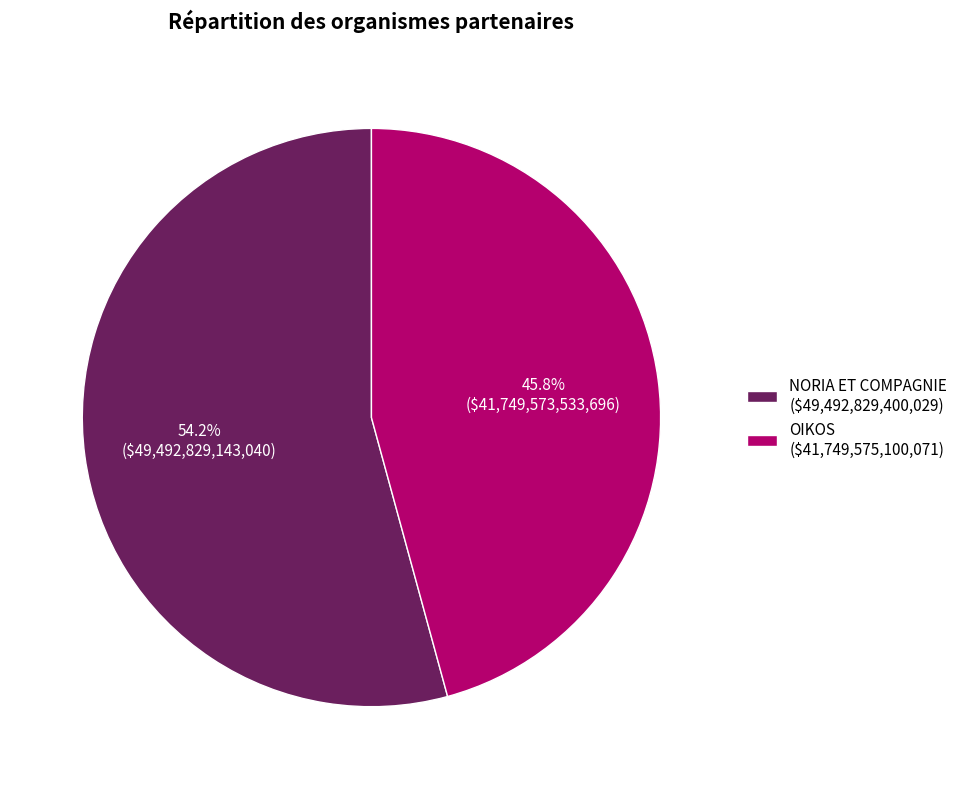

What is the majority slice?

NORIA ET COMPAGNIE